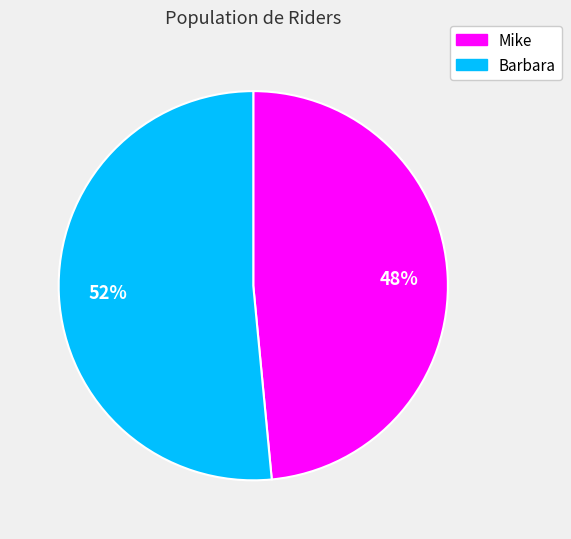

True or false: Mike accounts for 37% of the total.

False